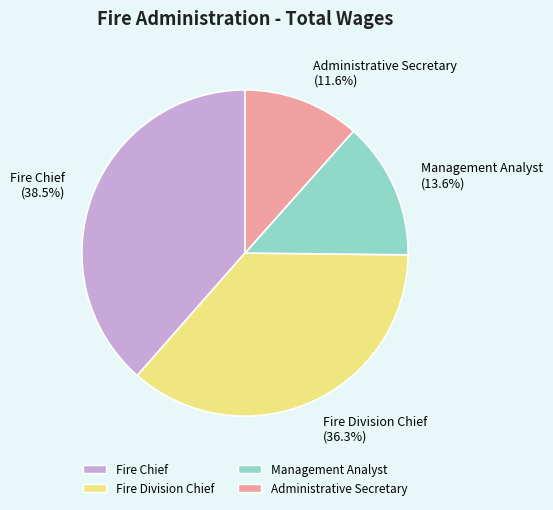

What percentage is the Fire Division Chief slice, to the nearest percent?

36%